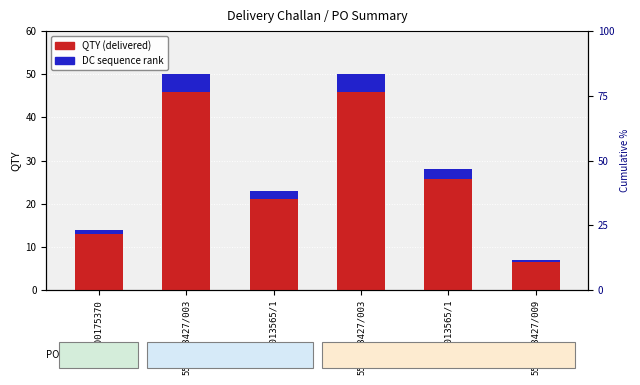

Is it true that QTY (delivered) equals 4.0 at 5500013427/009?

False